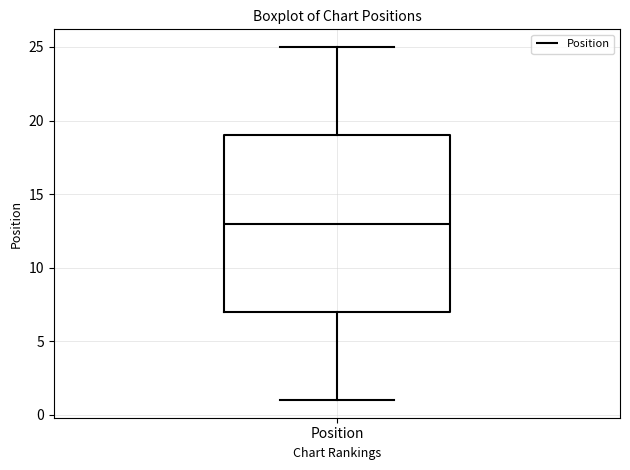

Read this box plot against the y-axis: the position of the median line, the range covered by the box, and the ends of both whiskers. The values are not printed on the chart, so give them approximately, as read against the axis.

median 13, box 7 to 19, whiskers 1 to 25